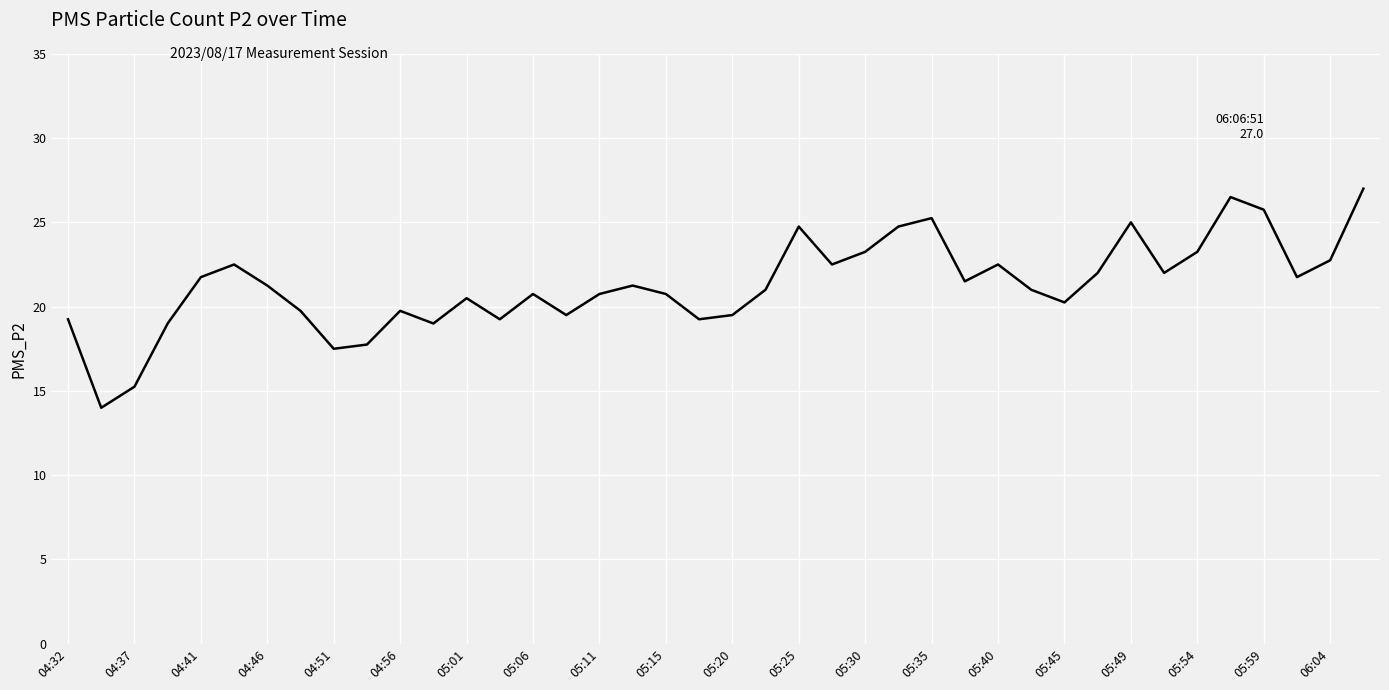

True or false: there are more than 1 points higher than both neighbors.

True